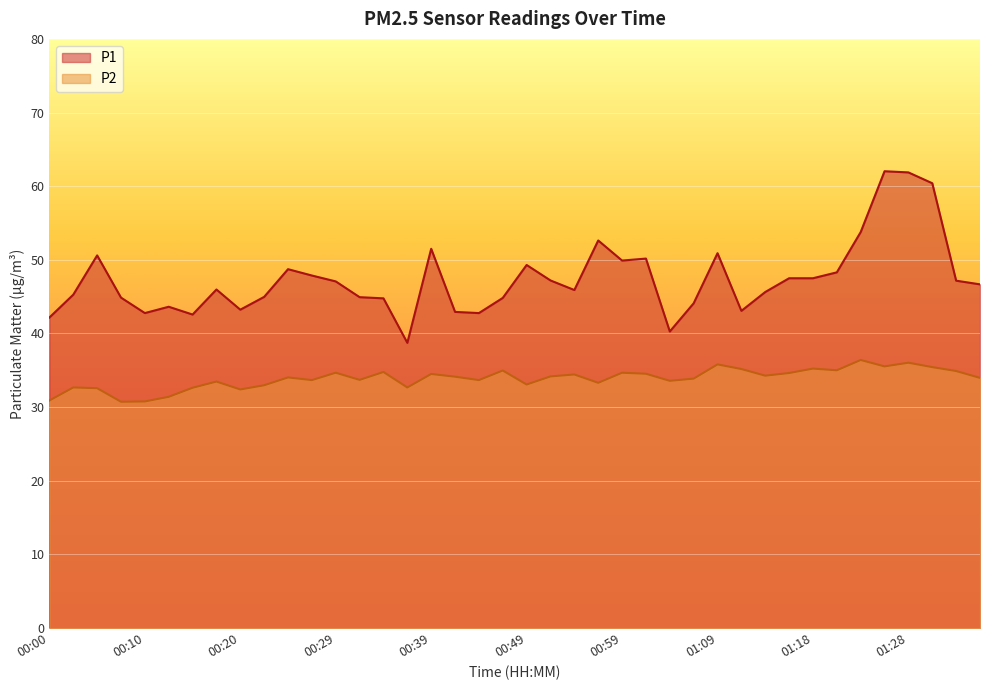

True or false: P2 and P1 cross at least once.

False